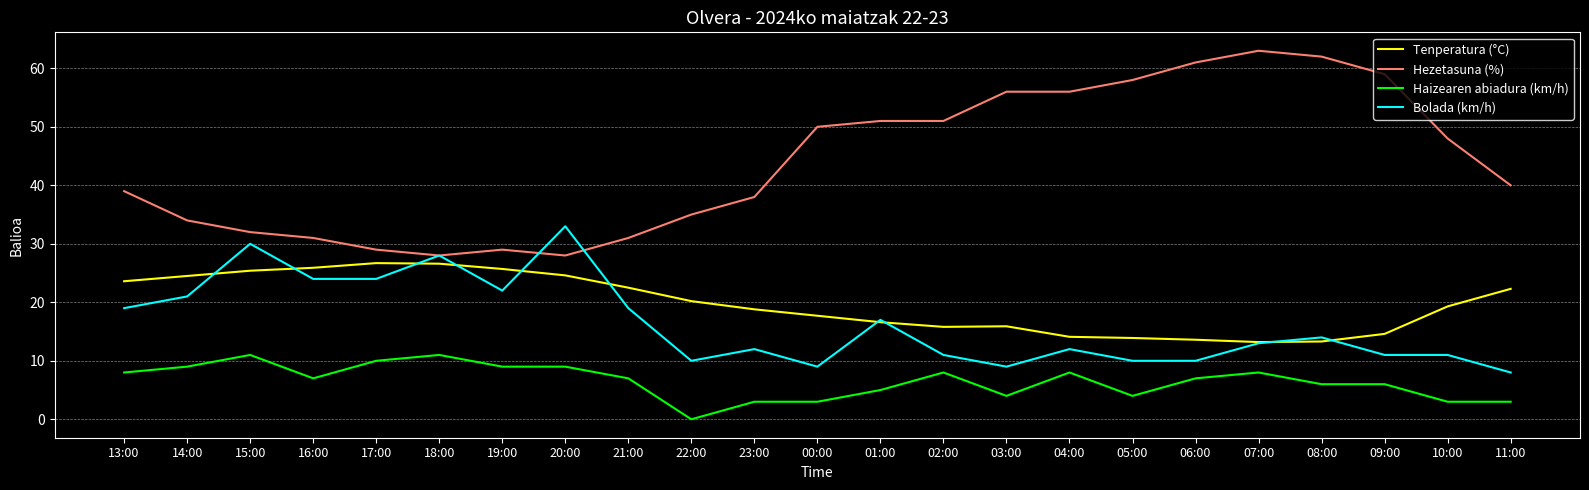

What are all the series names shown in the legend?

Tenperatura (°C), Hezetasuna (%), Haizearen abiadura (km/h), Bolada (km/h)